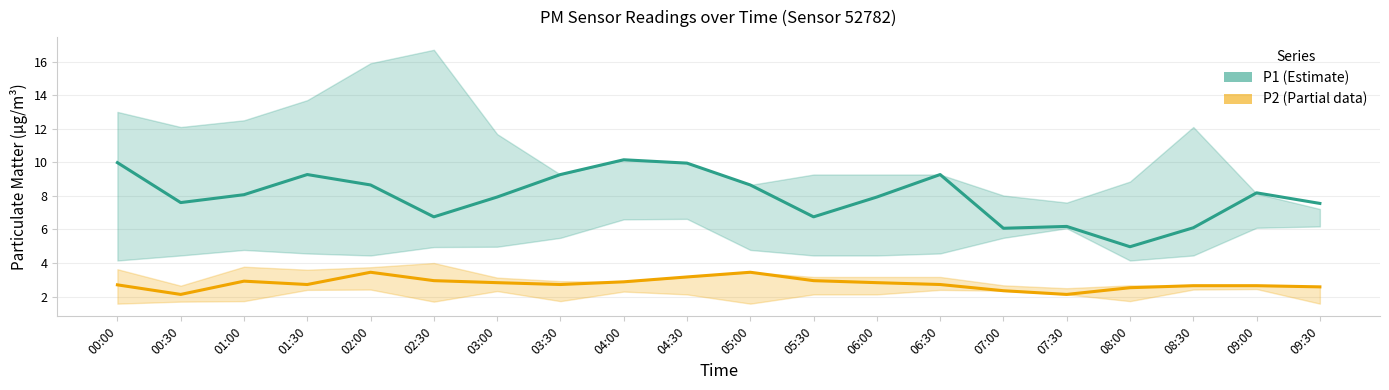

Which series changed the most between 06:00 and 09:30?

P1 (PM10)